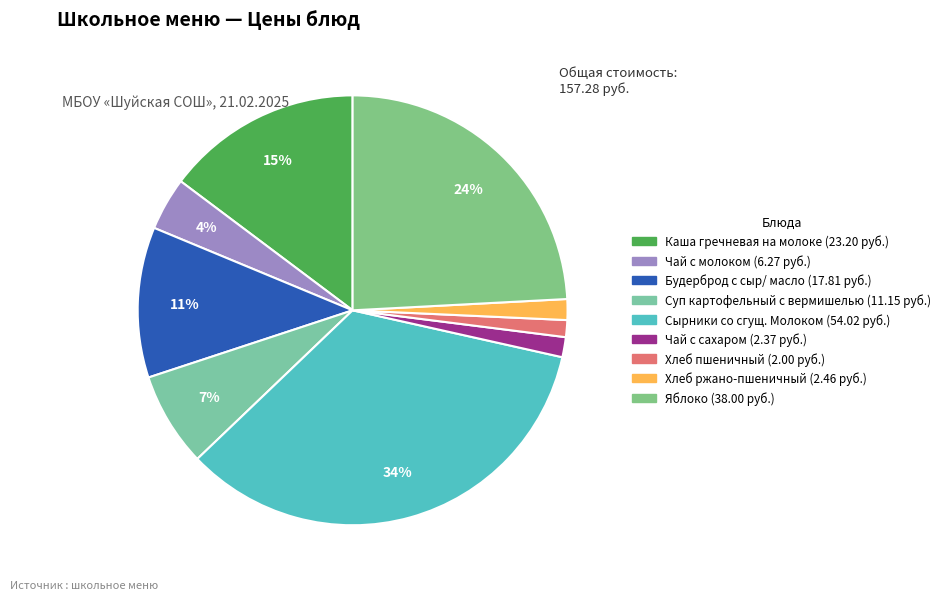

To the nearest percent, what portion does Каша гречневая на молоке represent?

15%